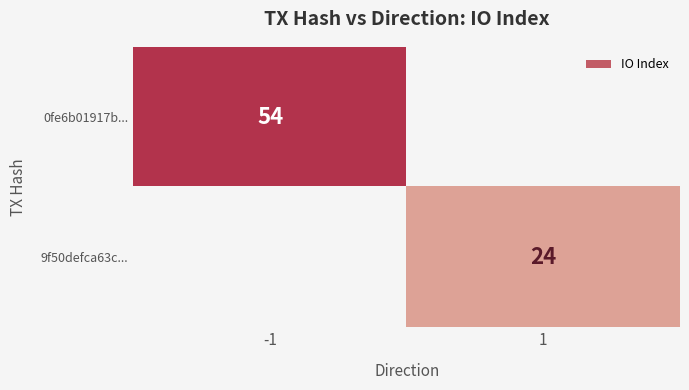

True or false: 9f50defca63c... has a value of 8 at 1.

False